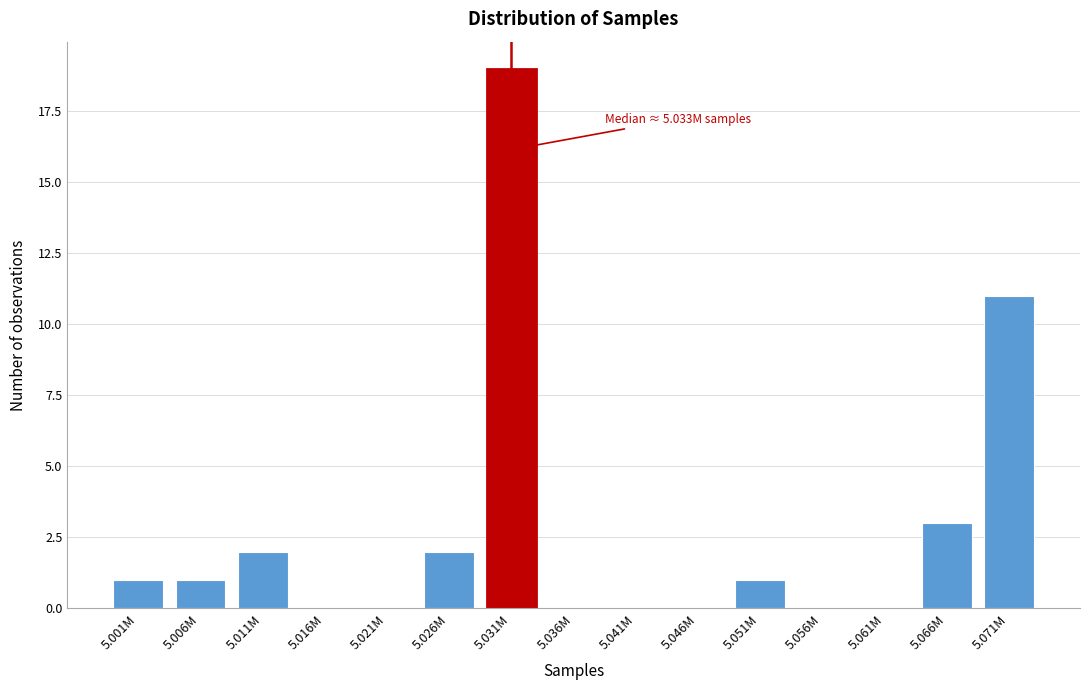

Reading right to left, list all the values displayed in this chart.

5.071M=11	5.066M=3	5.061M=0	5.056M=0	5.051M=1	5.046M=0	5.041M=0	5.036M=0	5.031M=19	5.026M=2	5.021M=0	5.016M=0	5.011M=2	5.006M=1	5.001M=1